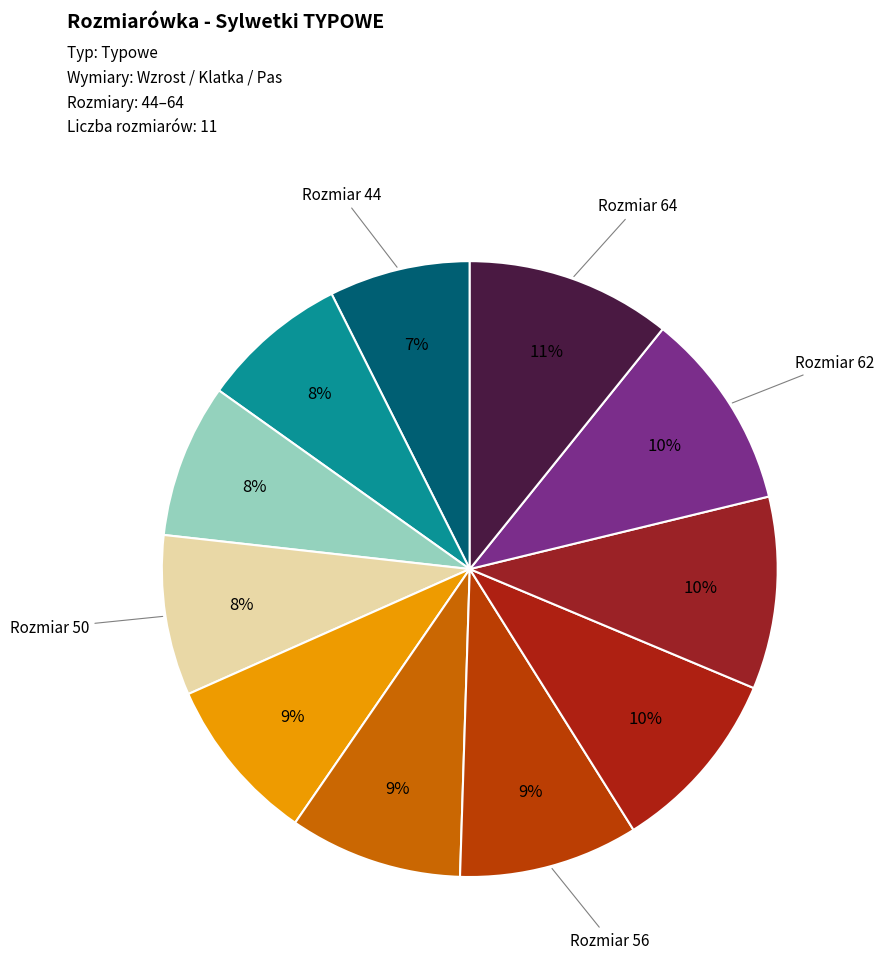

To the nearest percent, what is the average slice percentage?

9%